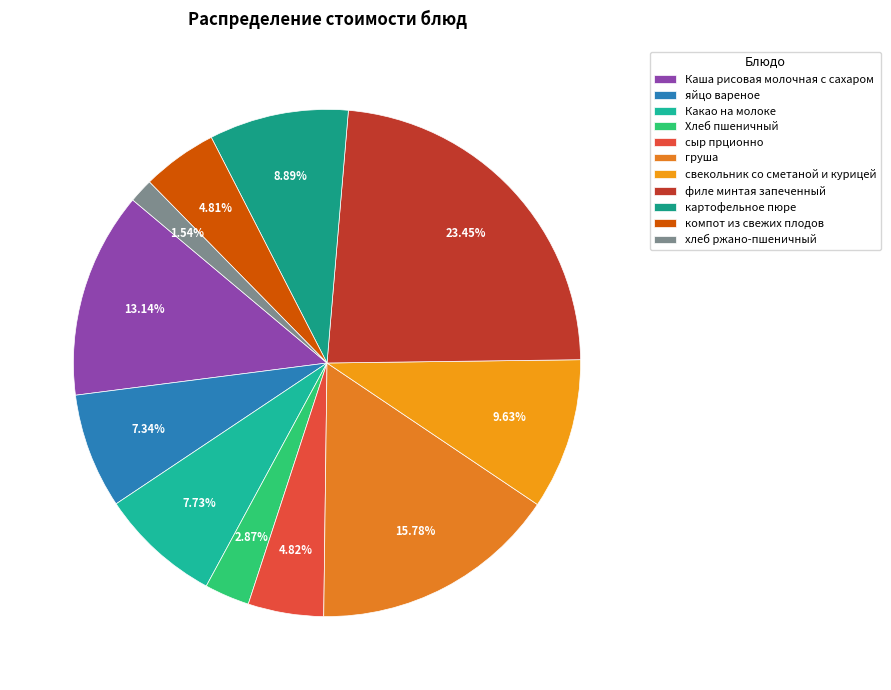

Which has a higher value, сыр прционно or филе минтая запеченный?

филе минтая запеченный